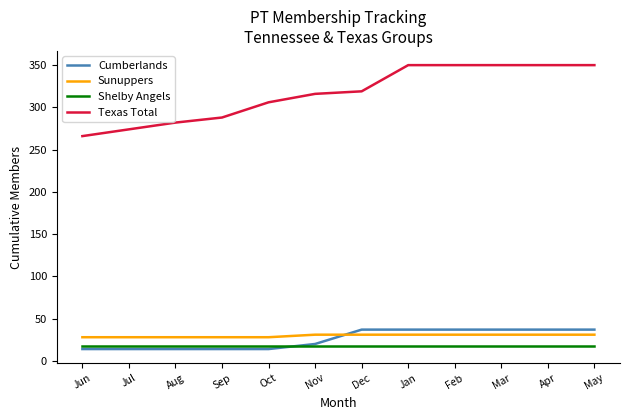

What is the minimum value shown in the chart?

14